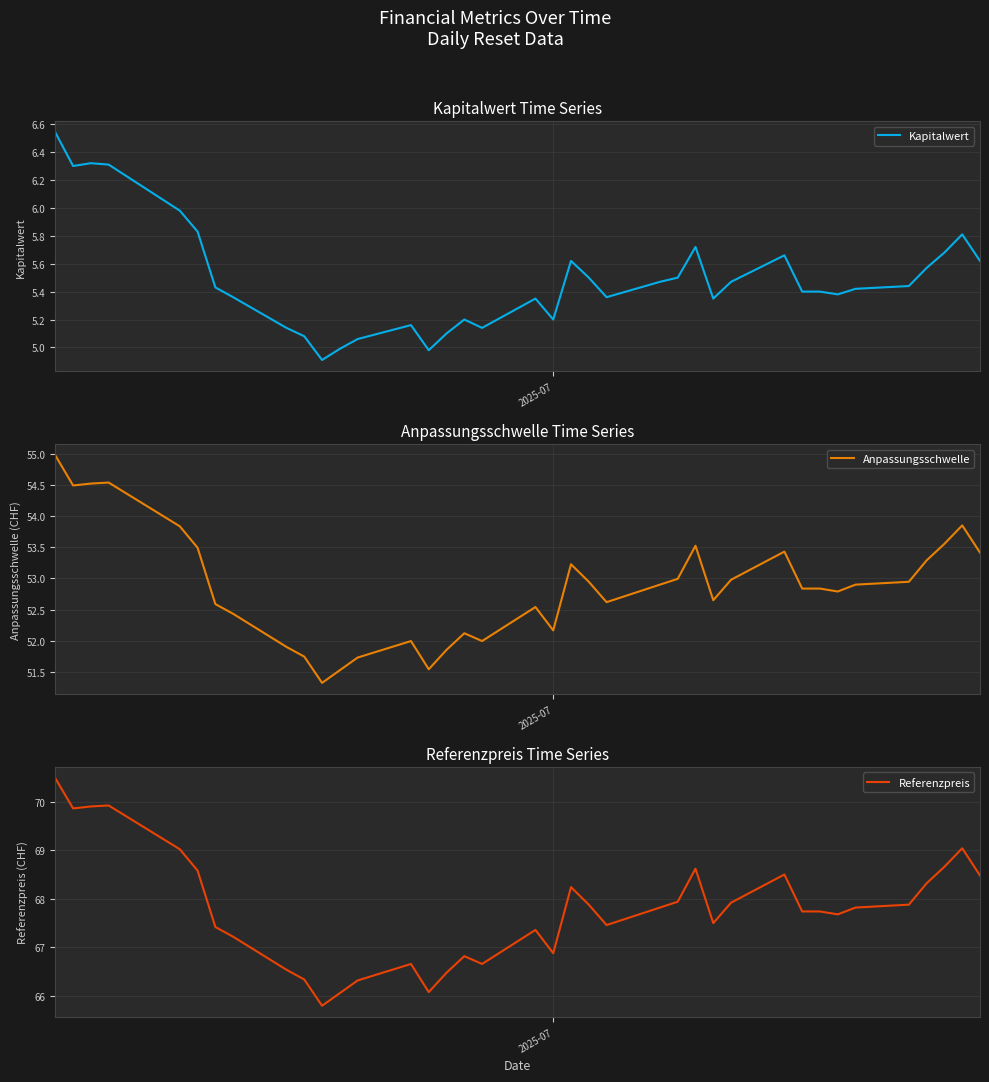

True or false: Anpassungsschwelle and Kapitalwert cross at least once.

False